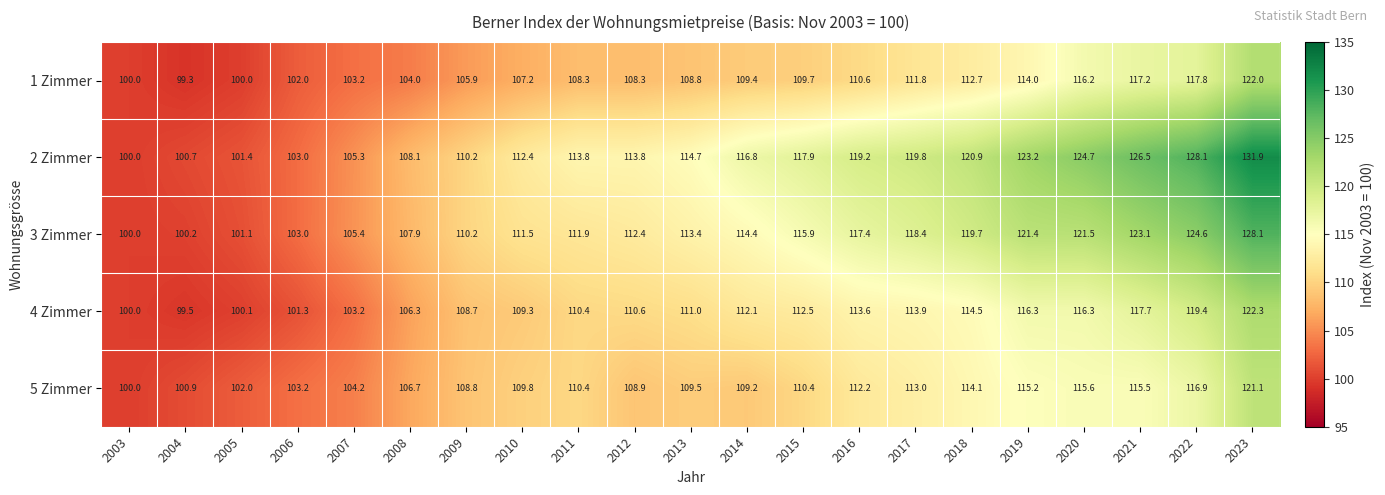

What is the greatest value displayed?

131.9